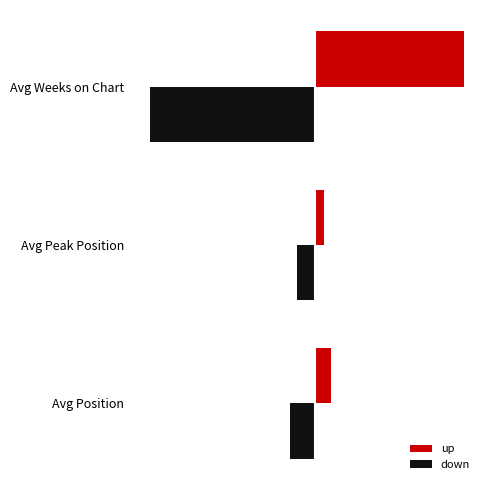

What are all the series names shown in the legend?

up, down